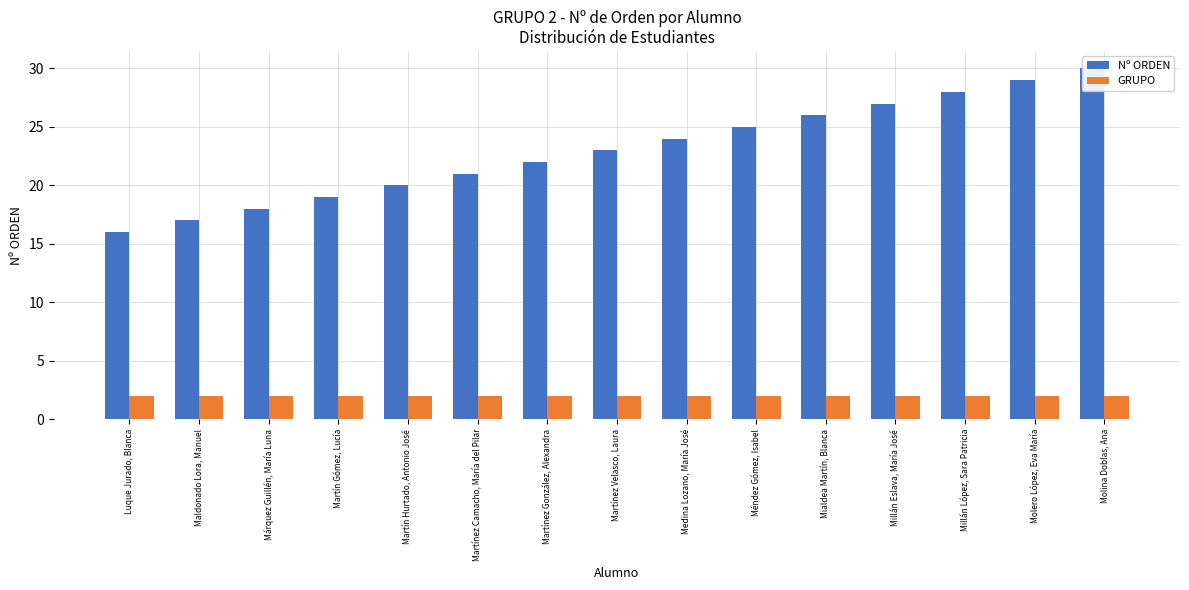

What is the label of the 1st bar from the left?

Luque Jurado, Blanca